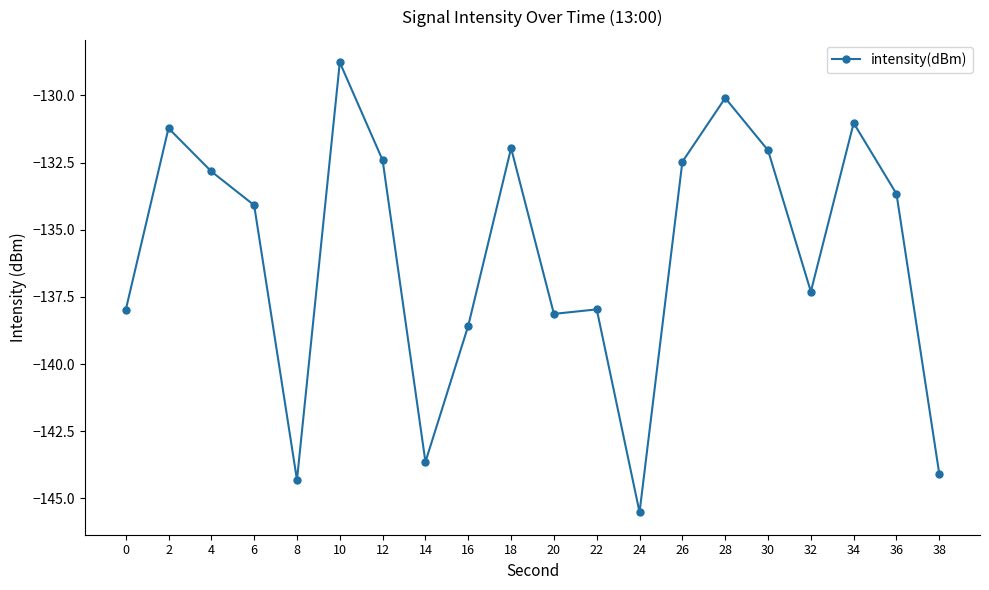

At which label is the value closest to -137?

32